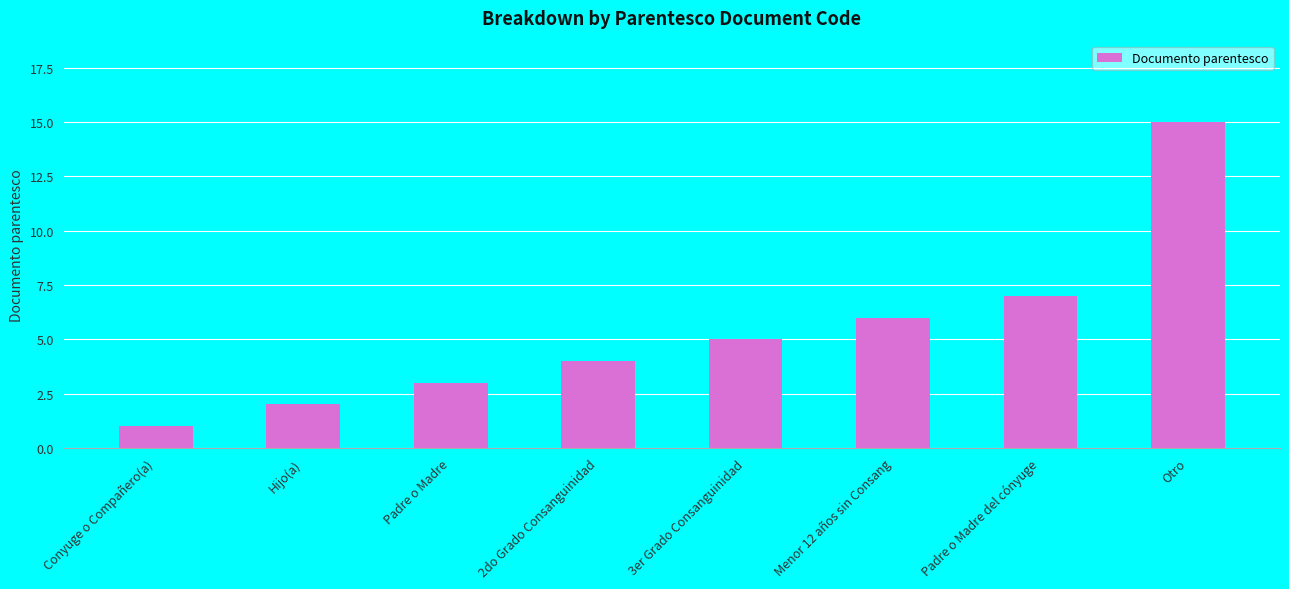

Approximately how many times larger is the value at Padre o Madre del cónyuge compared to Menor 12 años sin Consang?

1.2